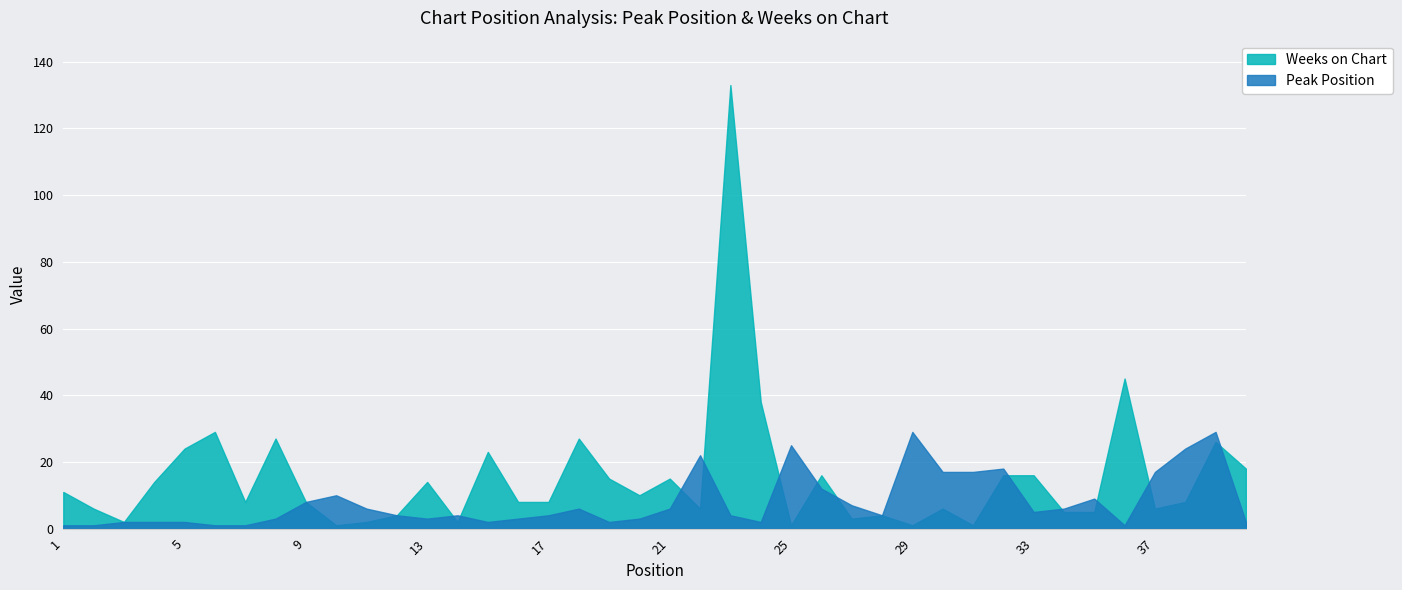

In Weeks on Chart, how many points are lower than both neighbors (excluding endpoints)?

11